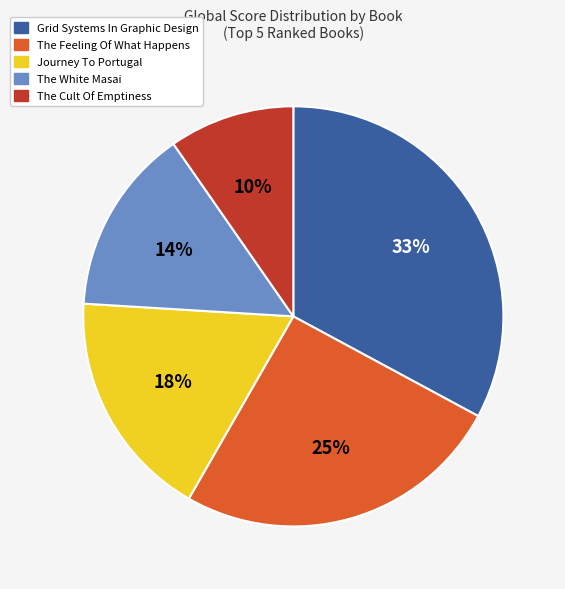

Combined, do The Feeling Of What Happens and Grid Systems In Graphic Design account for over 50%?

Yes